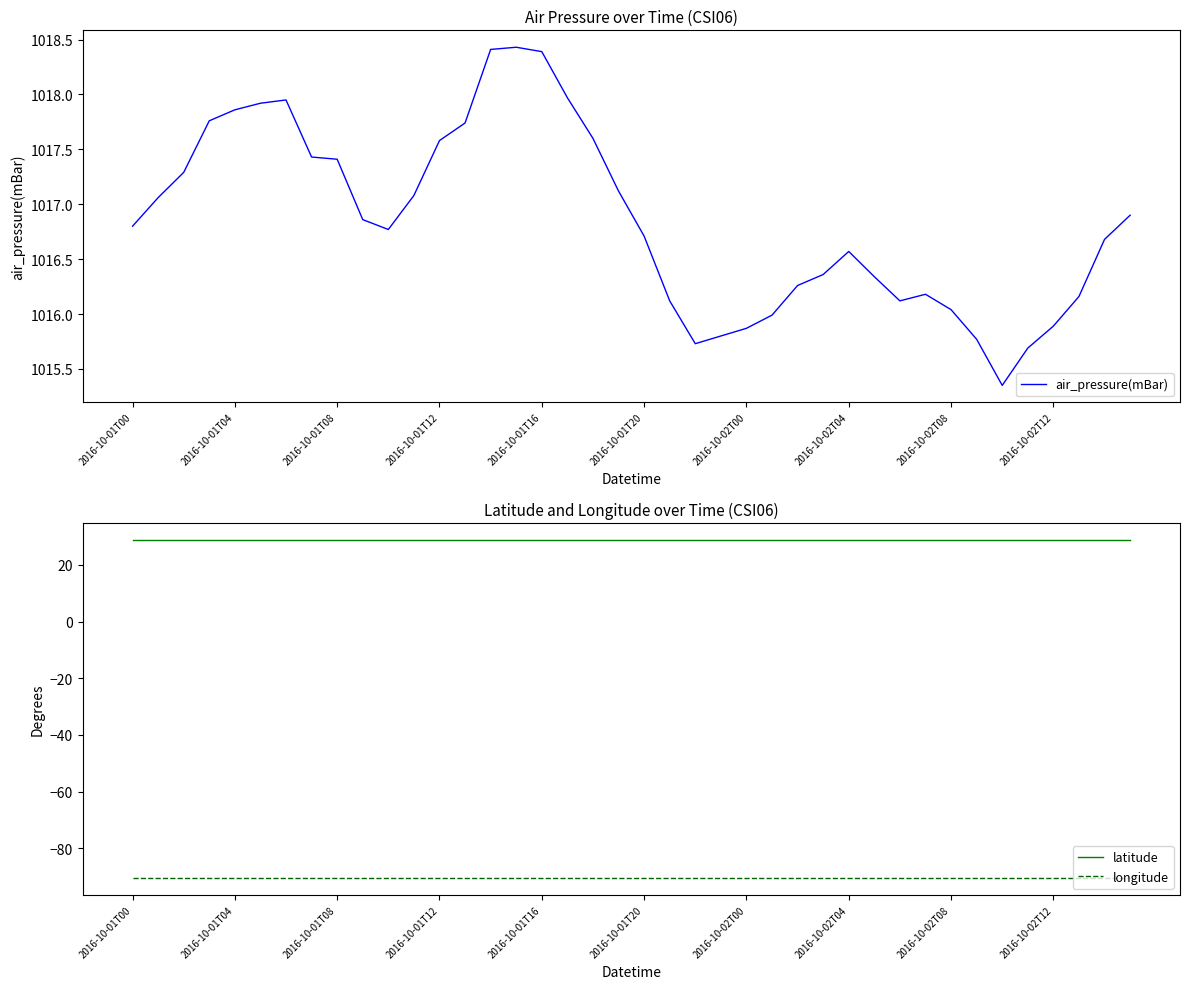

Which series has the largest total across all categories?

air_pressure(mBar)